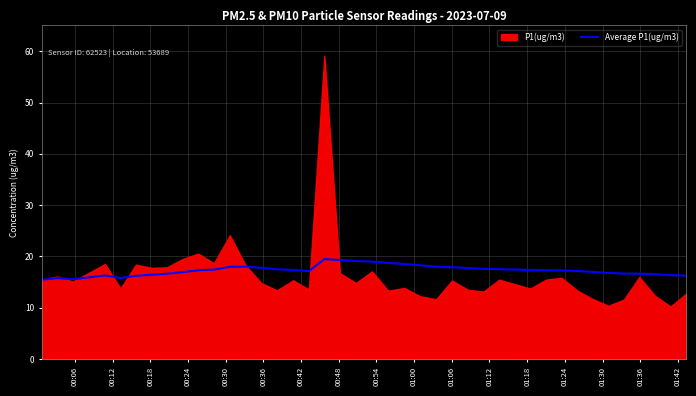

What is the highest value of the Average P1(ug/m3) series?

19.5